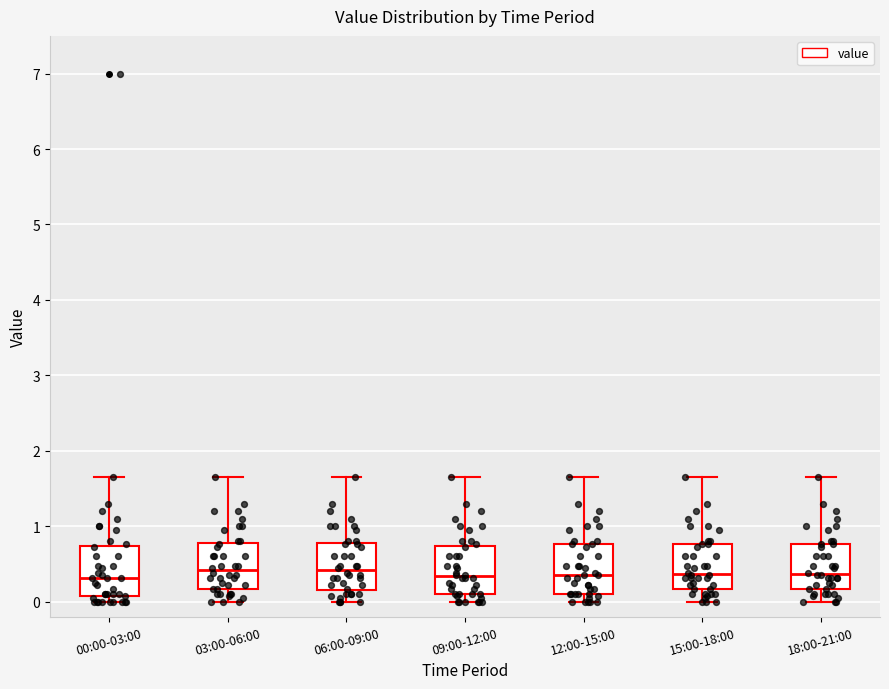

Where is the lower edge of the box for 18:00-21:00 on the y-axis? The values are not printed on the chart, so give them approximately, as read against the axis.

0.2